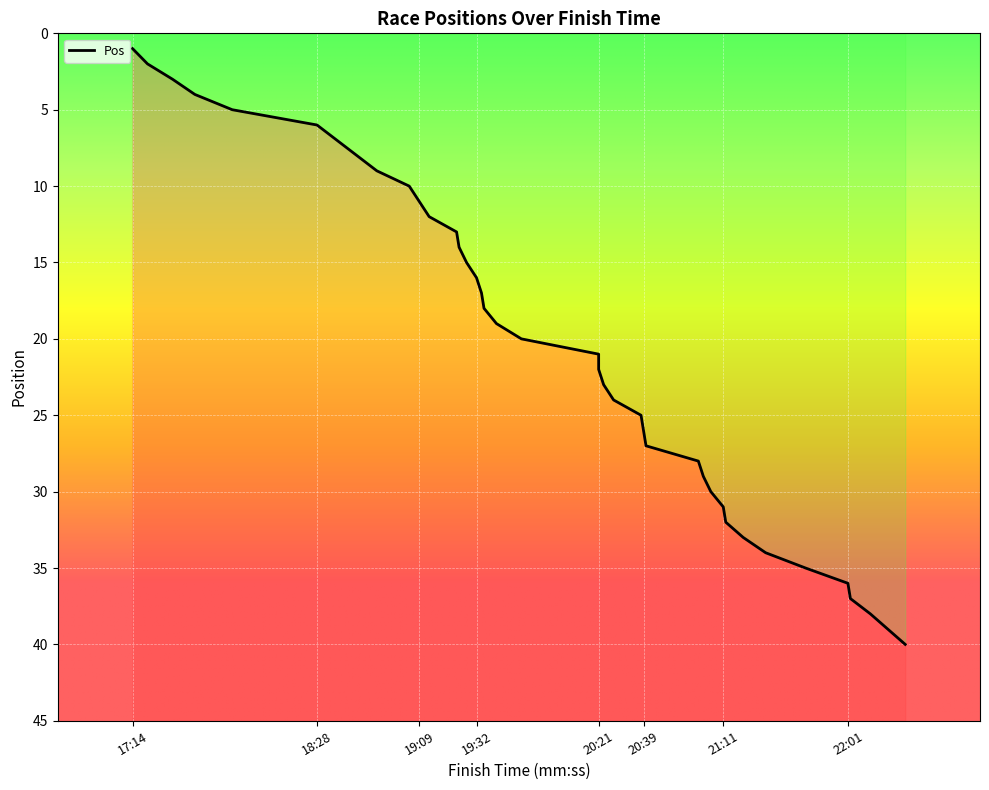

Does the chart display data point markers on the line(s)?

No